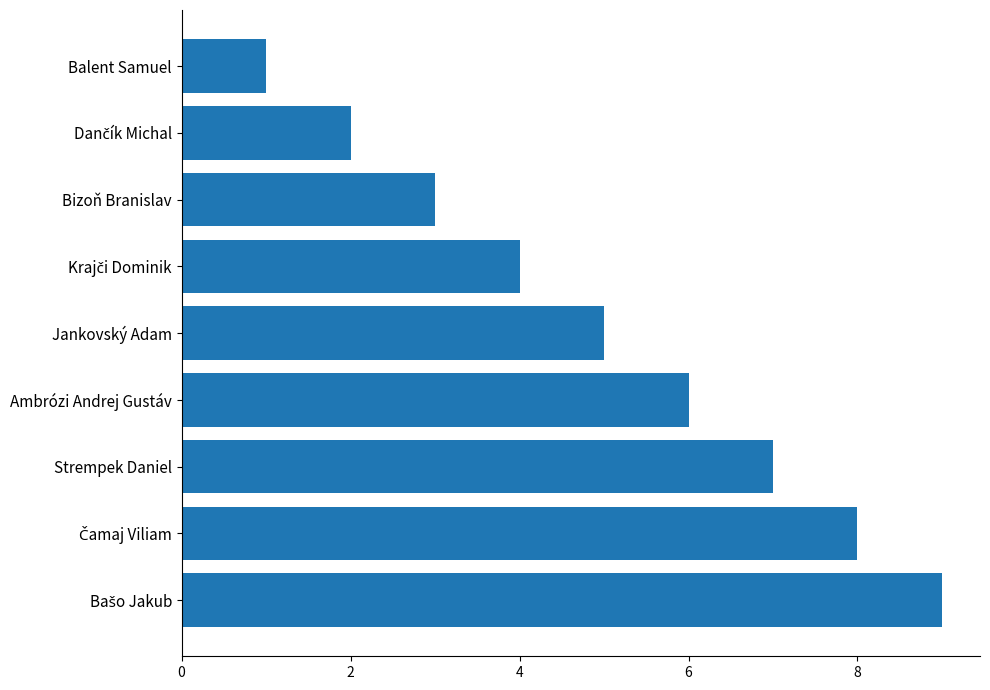

At which label is the value closest to 5?

Jankovský Adam